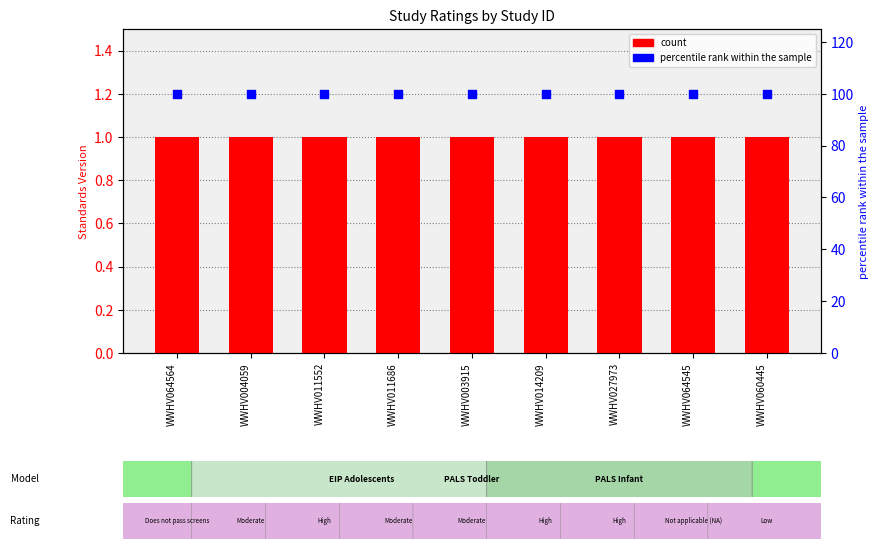

Which series has the largest total across all categories?

percentile rank within the sample